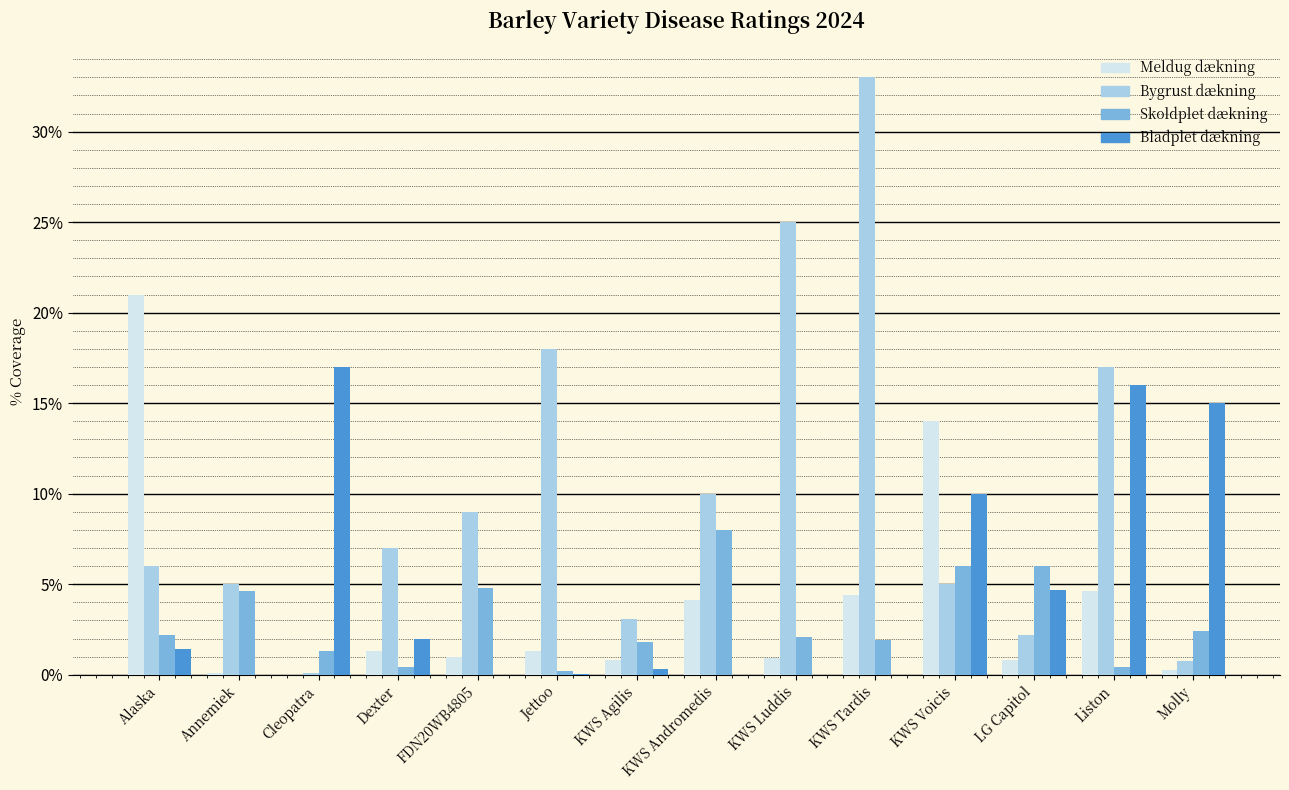

What is the highest value of the Bladplet dækning series?

17.0